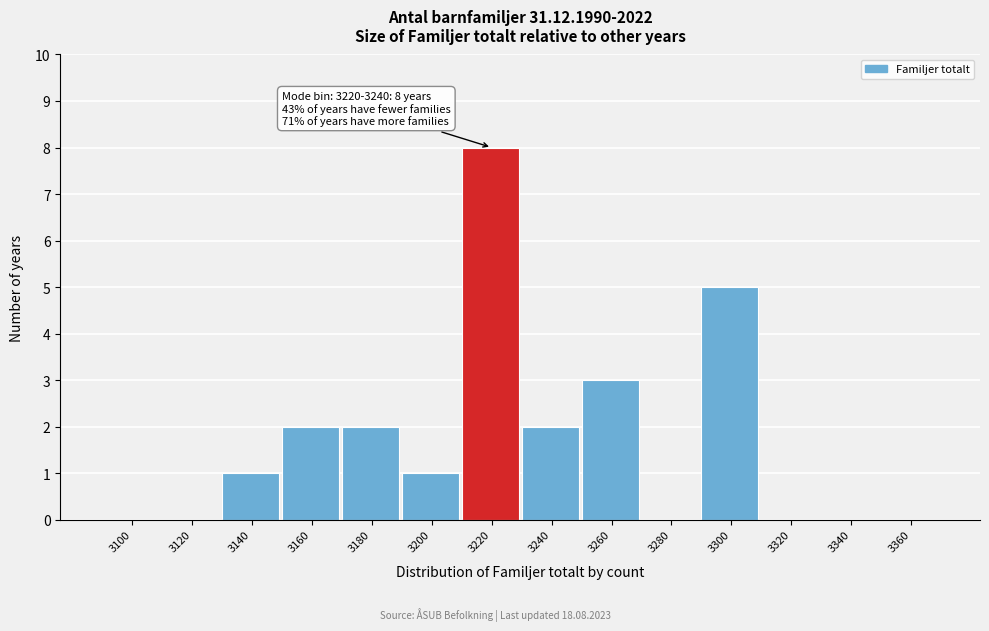

Reading left to right, what are all the values shown in this chart?

3100=0	3120=0	3140=1	3160=2	3180=2	3200=1	3220=8	3240=2	3260=3	3280=0	3300=5	3320=0	3340=0	3360=0